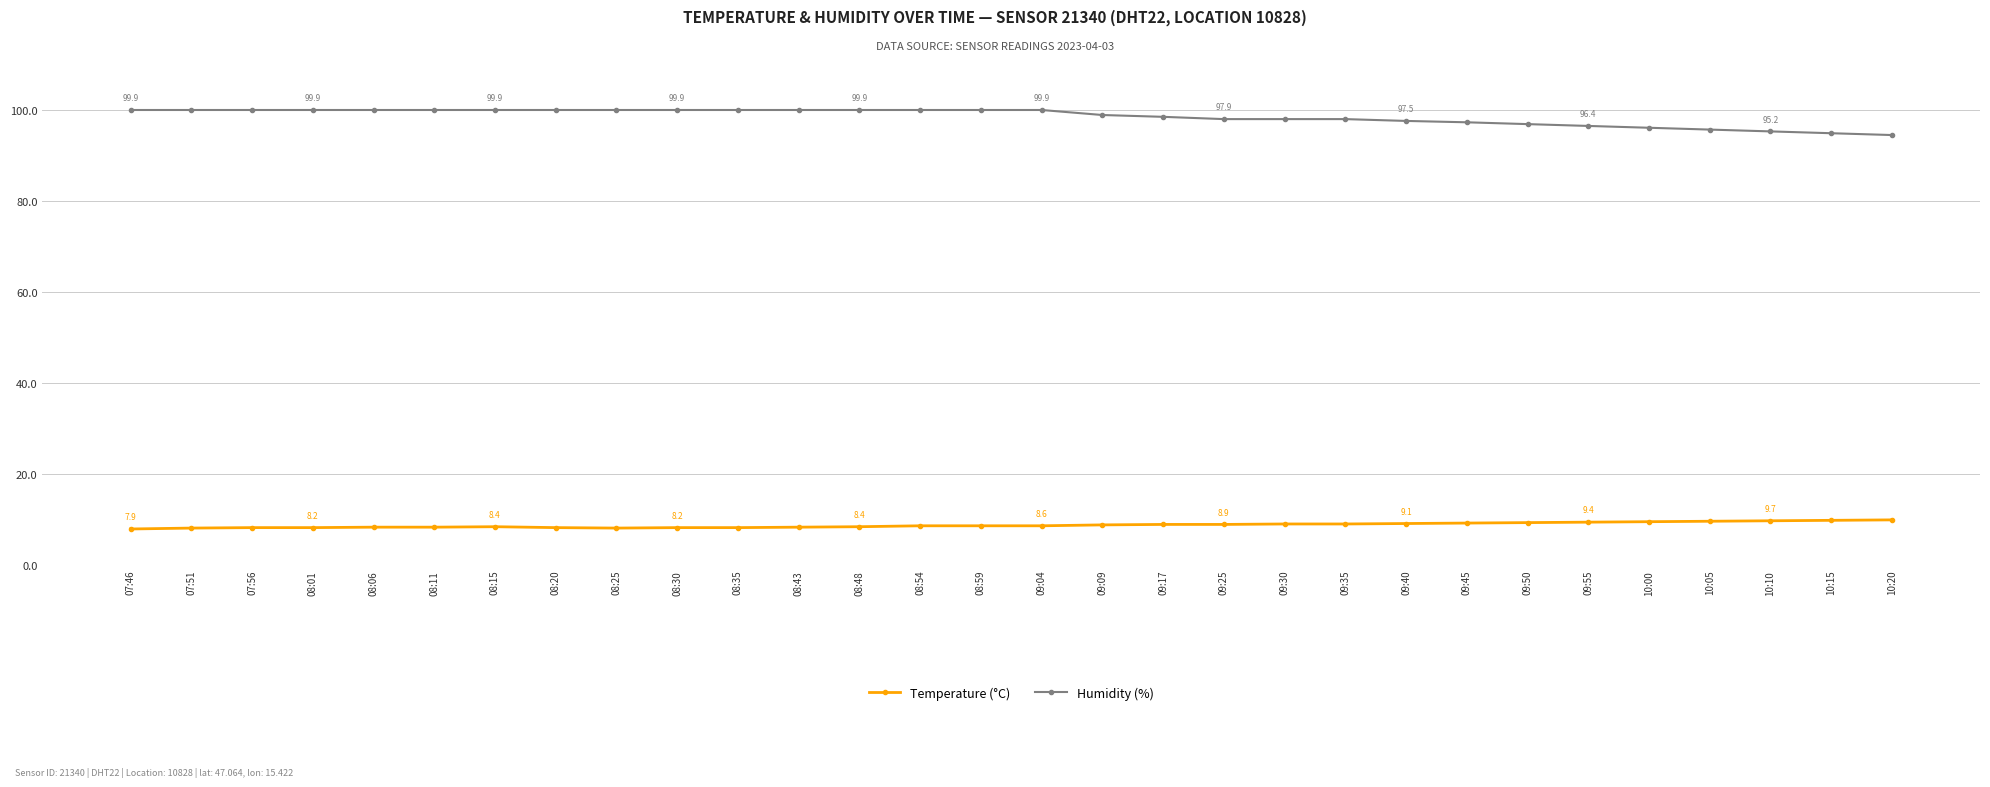

What is the label of the 27th point from the left?

10:05